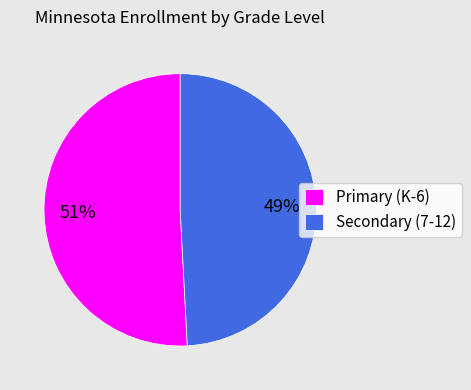

Between Primary (K-6) and Secondary (7-12), which is larger?

Primary (K-6)